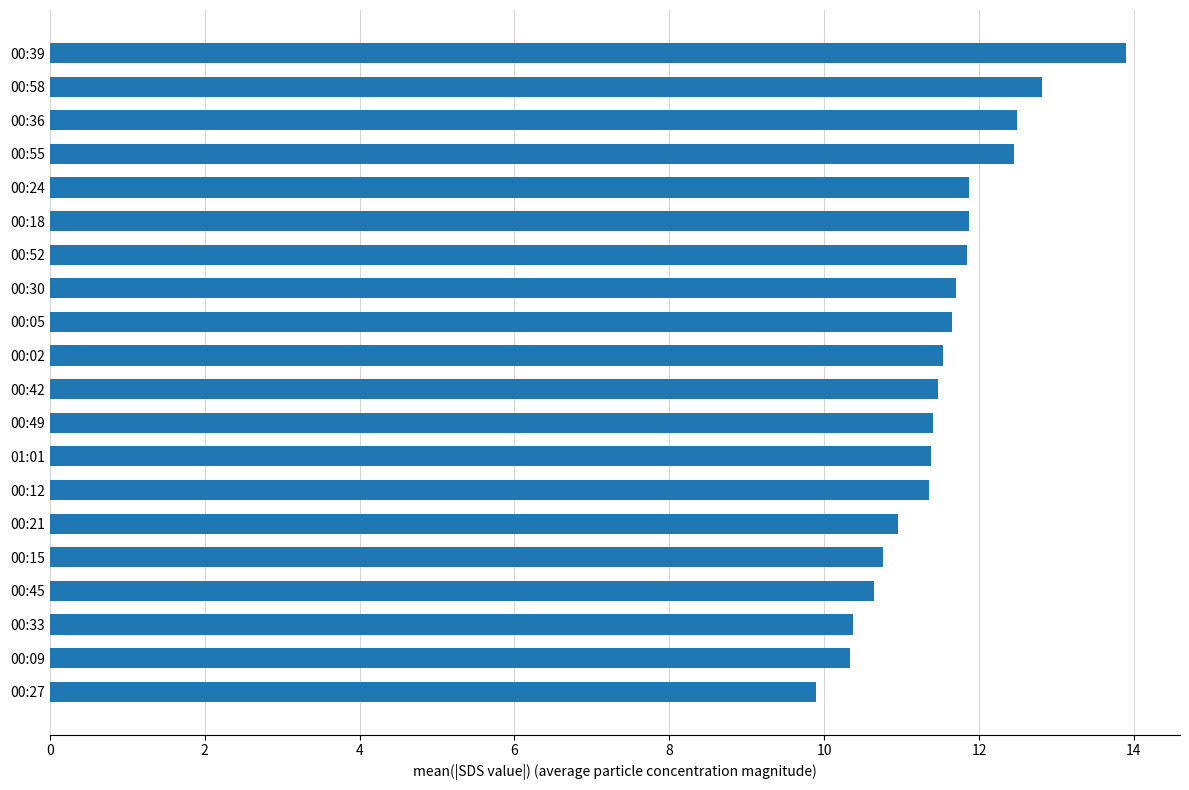

The chart shows a value of 11.4 at 00:12. True or false?

True